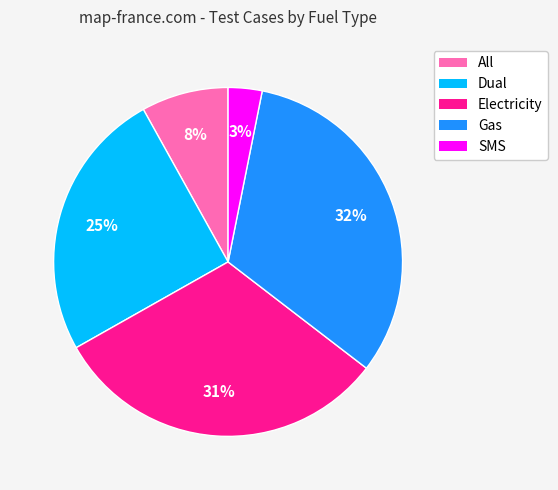

Rank the categories by value from lowest to highest.

SMS, All, Dual, Electricity, Gas